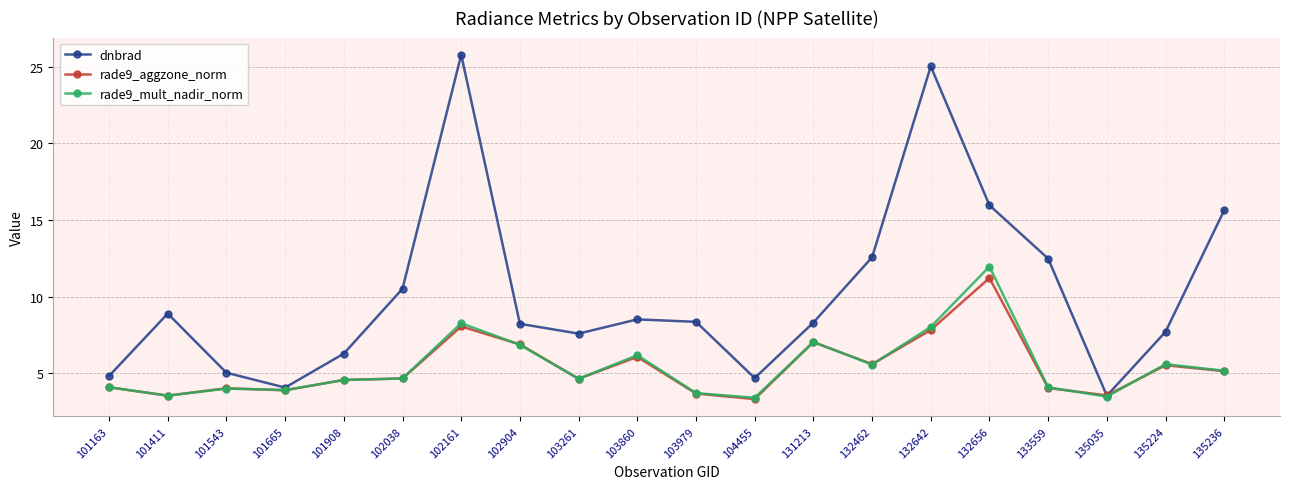

True or false: rade9_mult_nadir_norm has more than 0 interior local peaks.

True